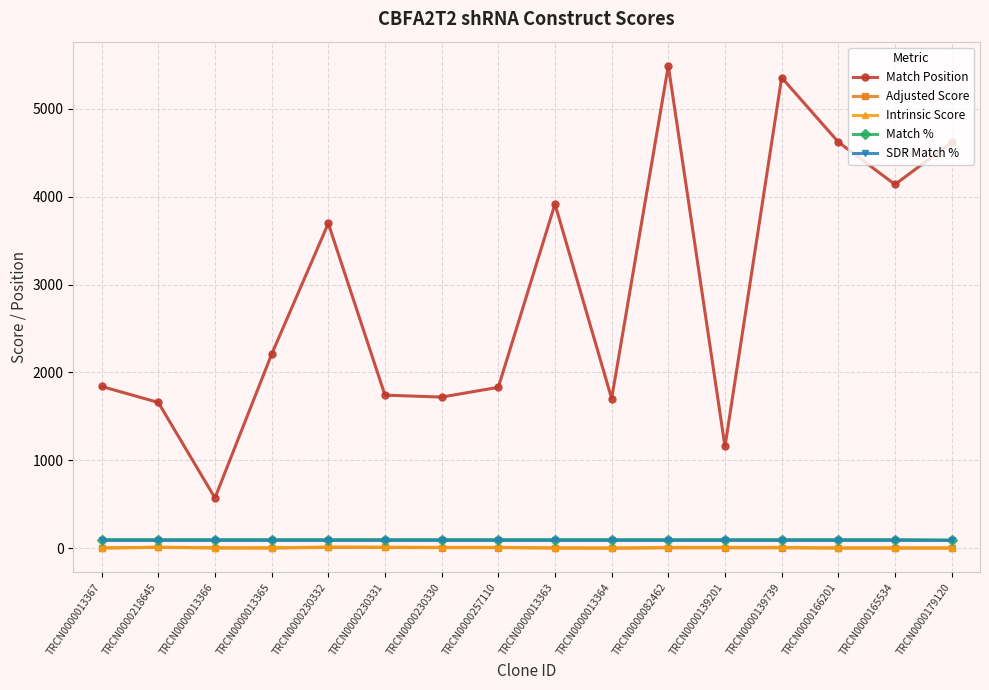

At how many categories does at least one series exceed 3008?

7